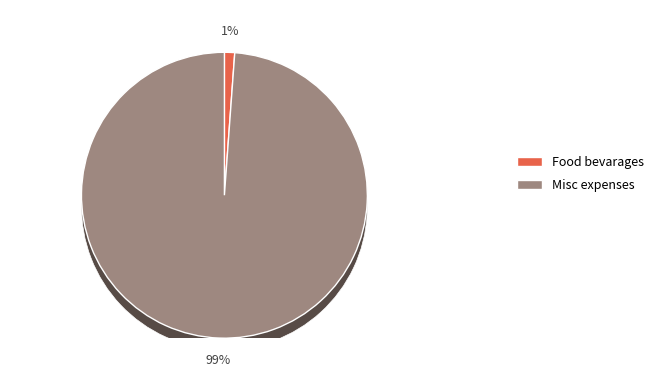

Which category has the biggest portion of the pie?

Misc expenses